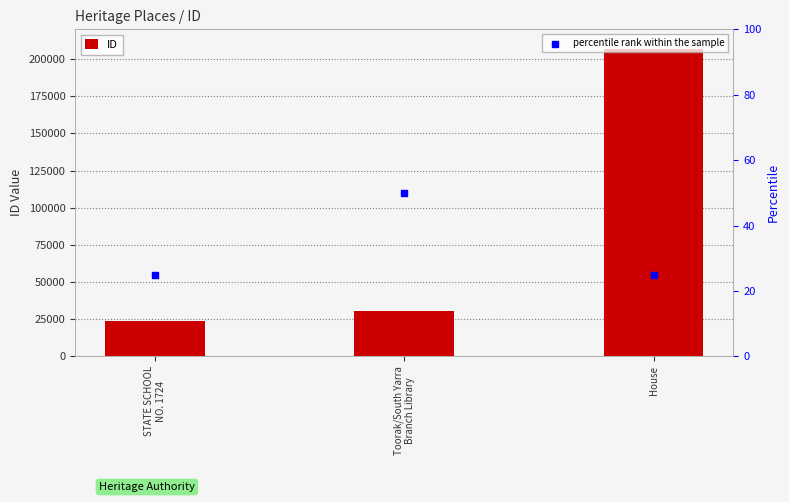

What are all the series names shown in the legend?

ID, percentile rank within the sample